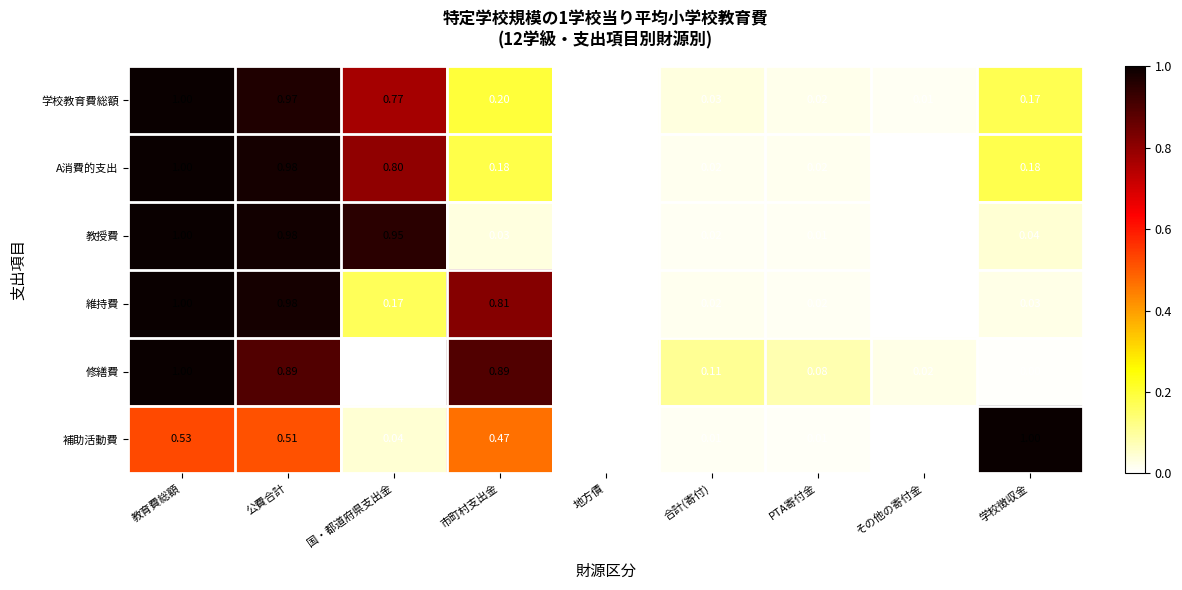

Is the value of 学校教育費総額 at 学校徴収金 greater than the value of 維持費 at 地方債?

Yes